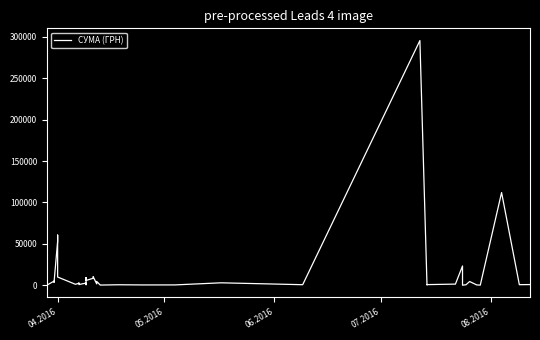

Does the chart display data point markers on the line(s)?

No